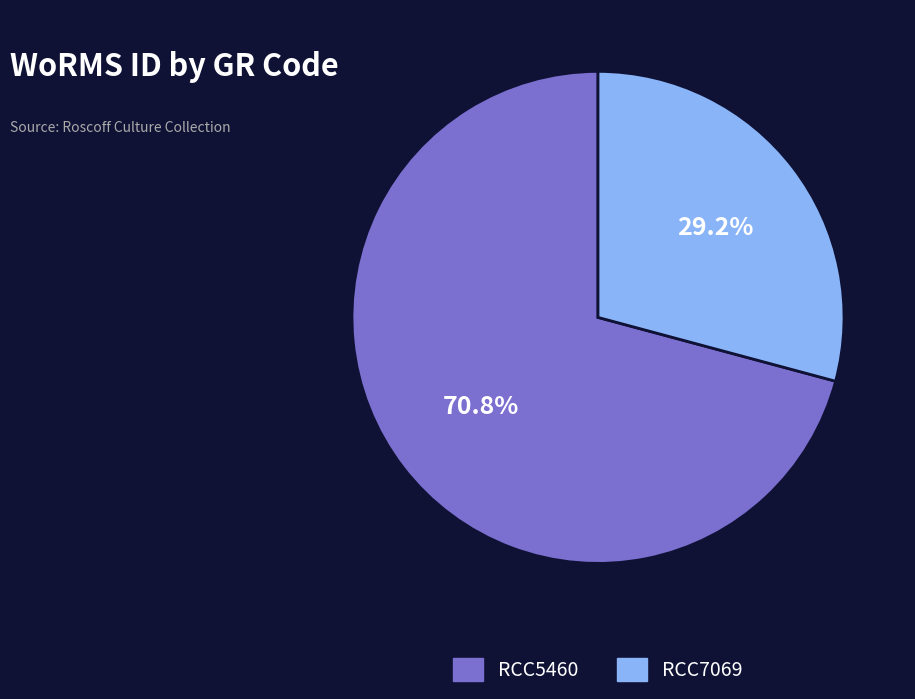

What is the ratio of the value at RCC7069 to the value at RCC5460?

0.4